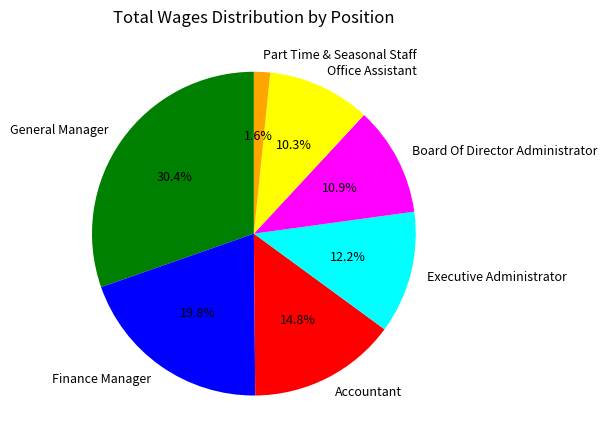

What percentage is the Part Time & Seasonal Staff slice, to the nearest percent?

2%